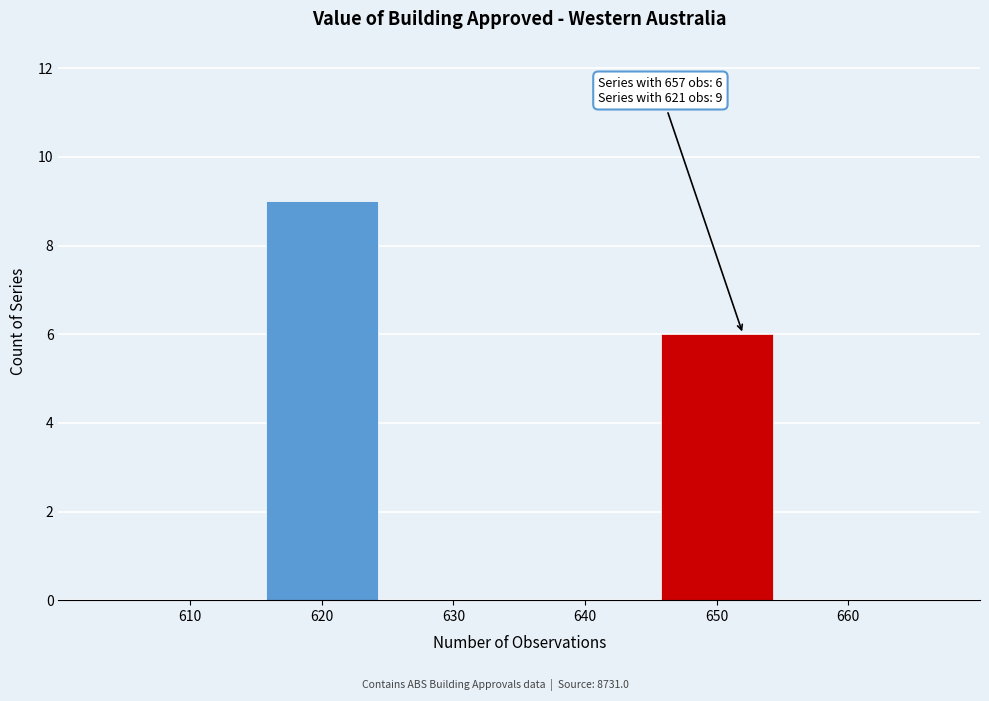

Reading right to left, what are all the values shown in this chart?

660=0	650=6	640=0	630=0	620=9	610=0